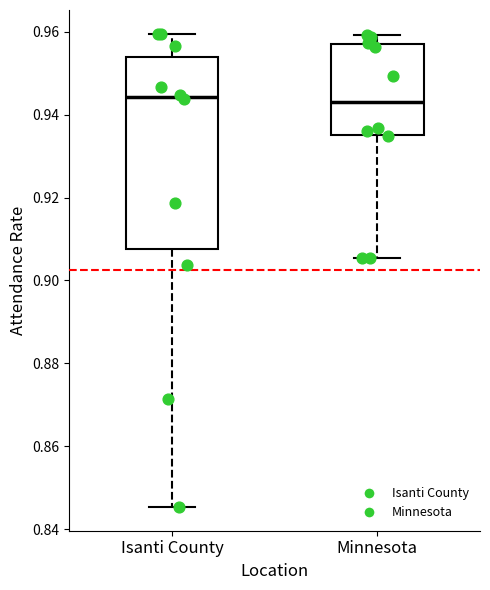

Comparing the boxes themselves (not the whiskers), which one is the tallest?

Isanti County